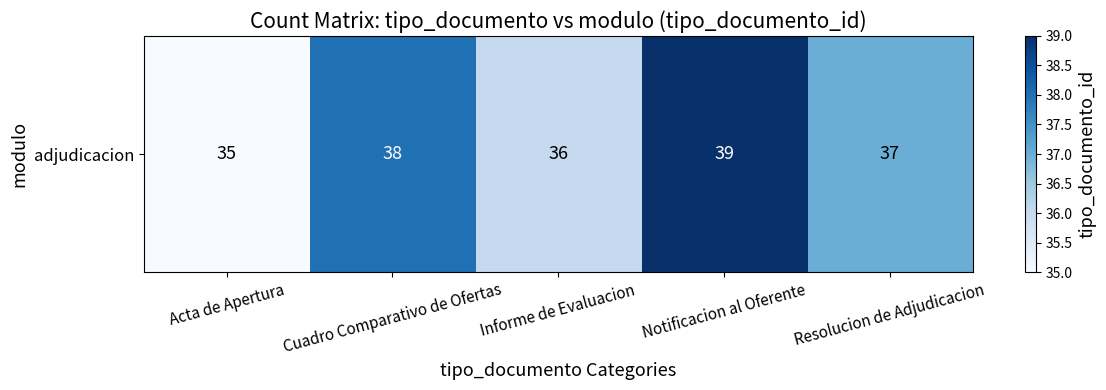

What is the difference between the second highest and minimum values?

3